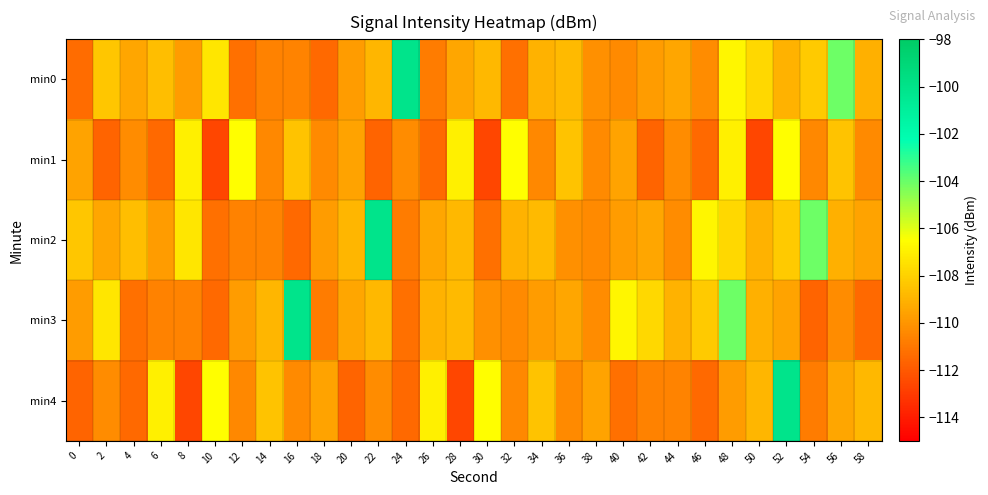

At 18, list the series in order from smallest to largest.

min0, min3, min1, min2, min4